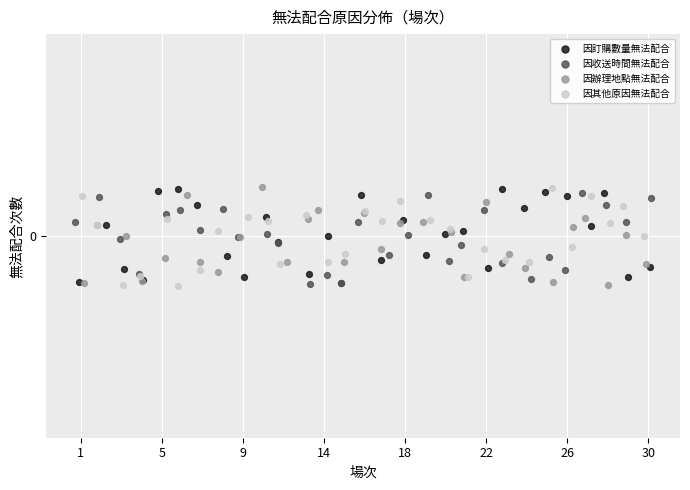

What are all the series names shown in the legend?

因訂購數量無法配合, 因收送時間無法配合, 因辦理地點無法配合, 因其他原因無法配合